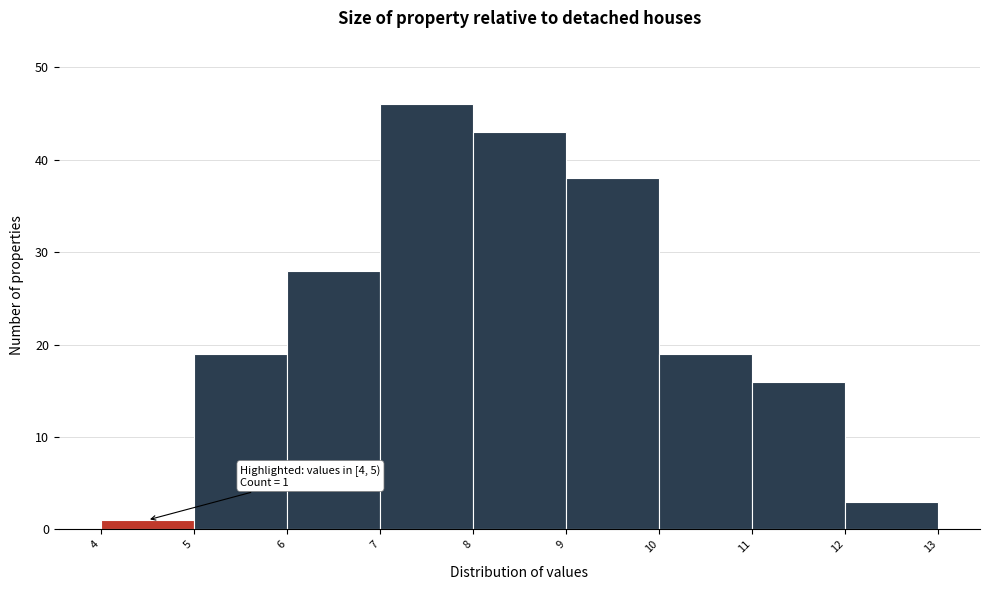

Which range on the x-axis has the tallest bar?

7 to 8